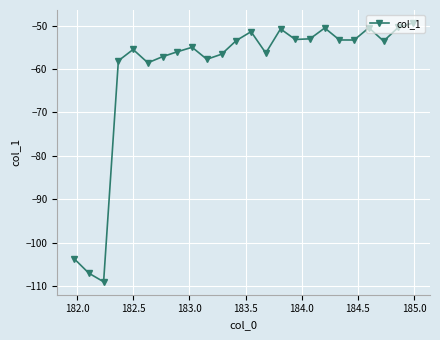

How many points are higher than both their immediate neighbors (excluding endpoints)?

6